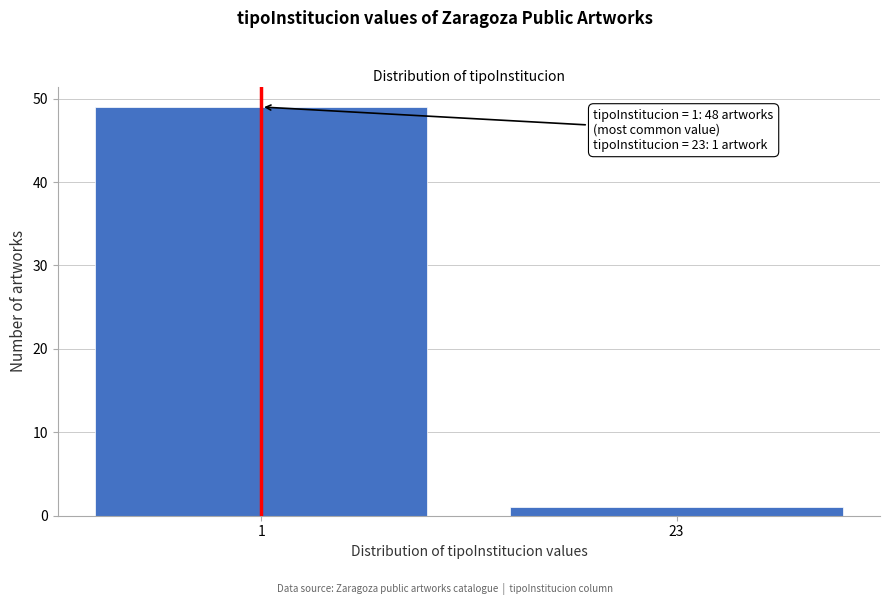

Reading left to right, list all the values displayed in this chart.

1=49	23=1